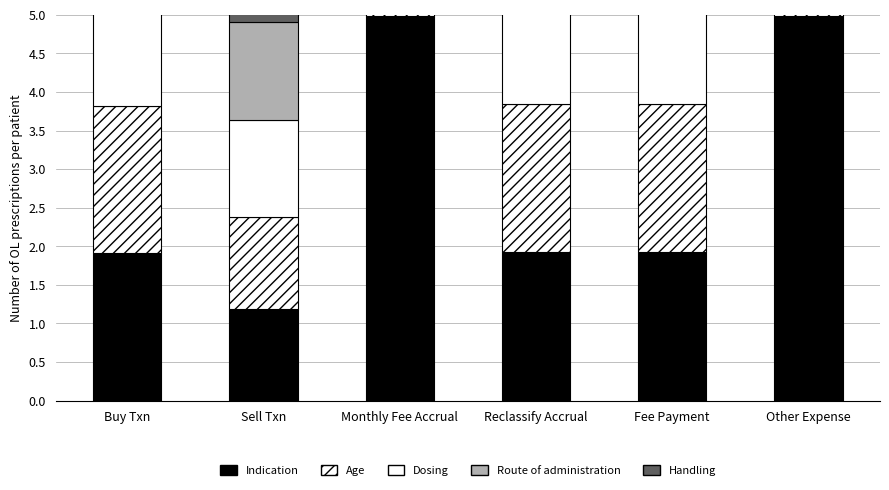

Is it true that Dosing equals 1.0 at Reclassify Accrual?

False